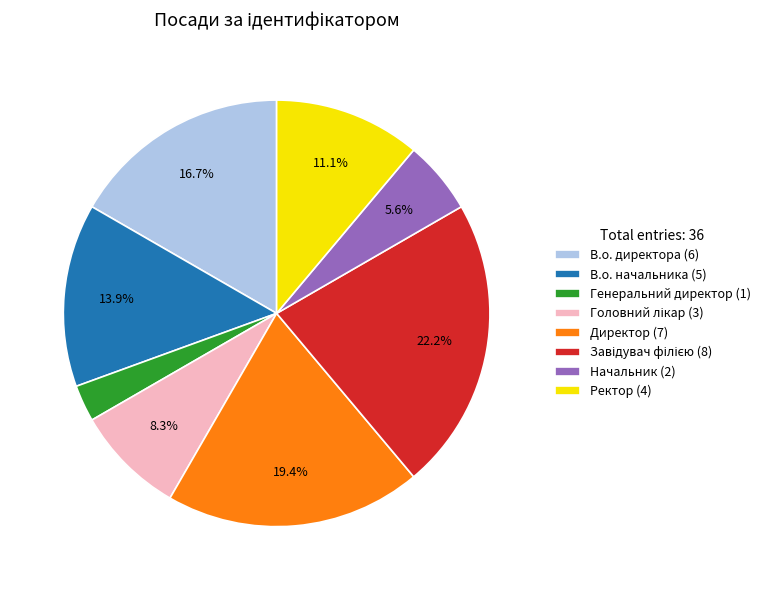

Is Ректор (4) the majority of the pie?

No